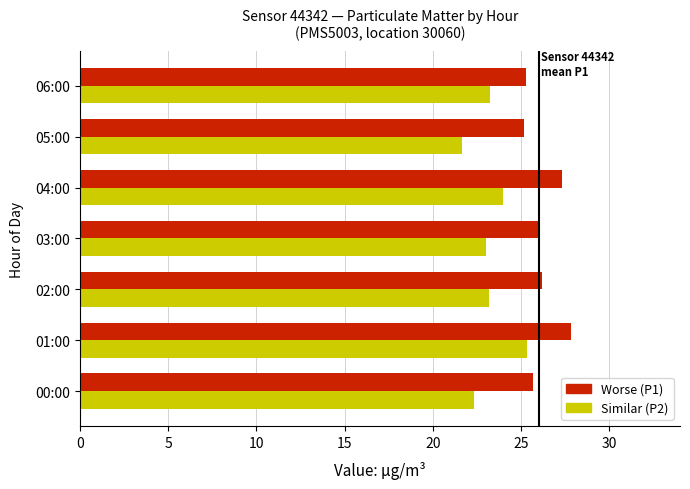

What is the difference between the highest and lowest values at 00:00?

3.3